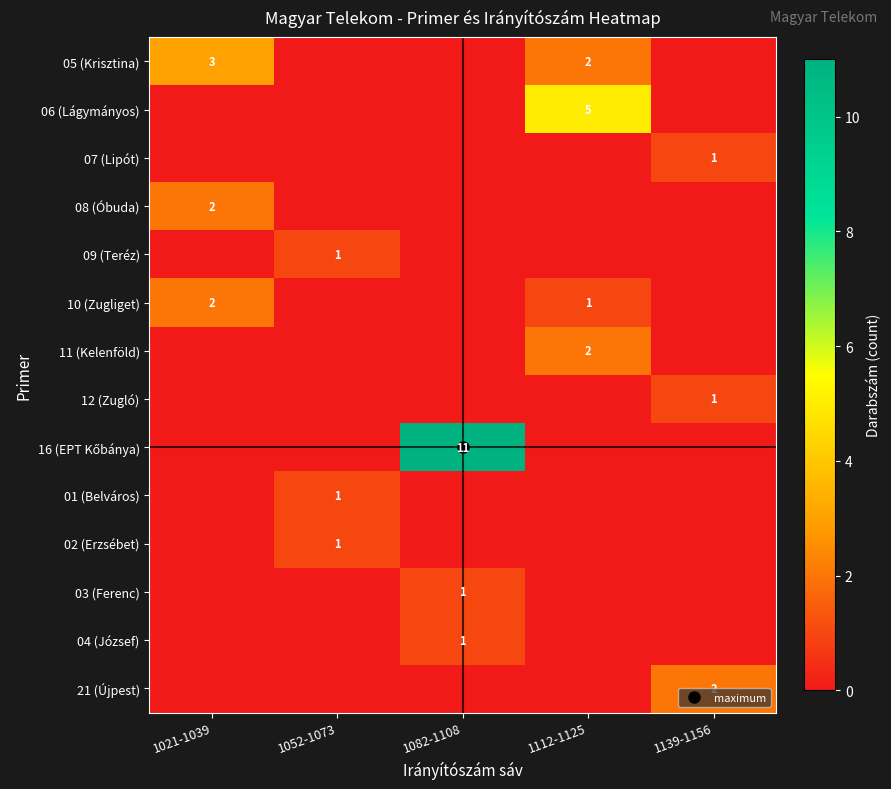

At which category is the sum across all series the highest?

1082-1108